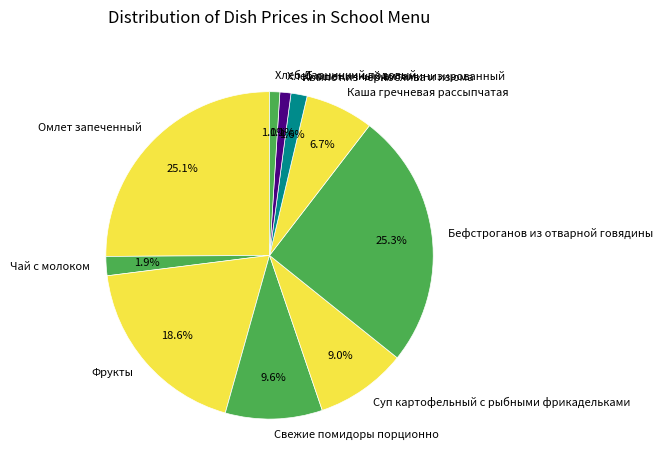

Does Фрукты represent more than half of the total?

No